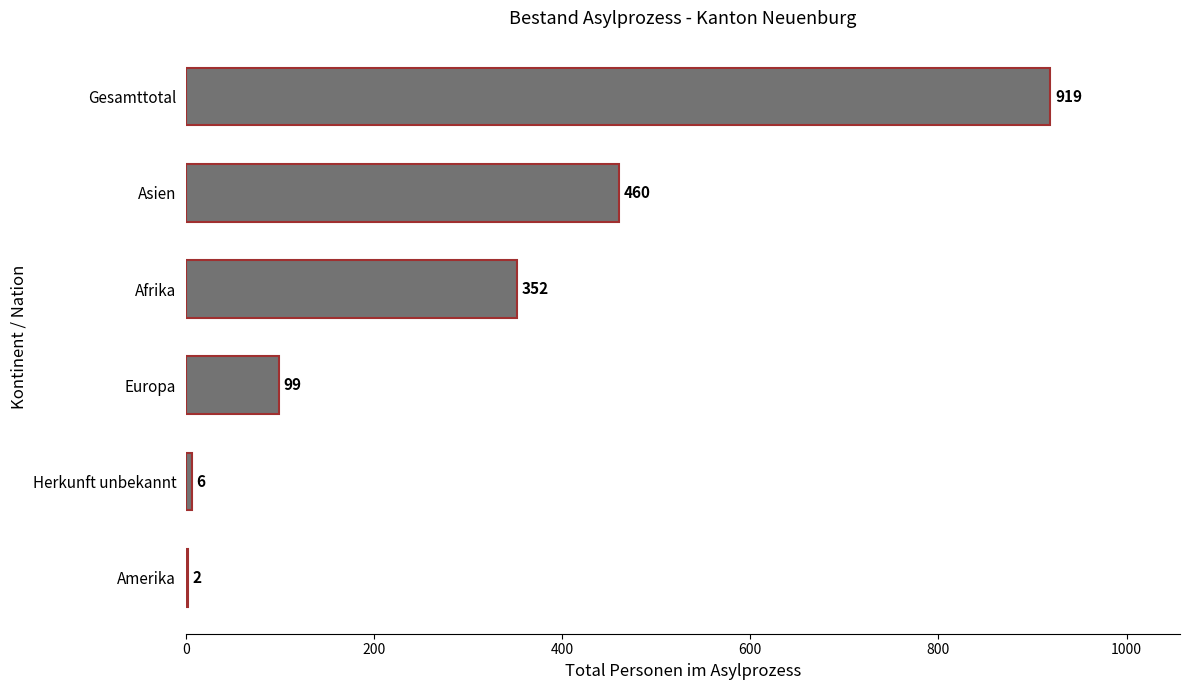

Approximately how many times larger is the value at Asien compared to Gesamttotal?

0.5